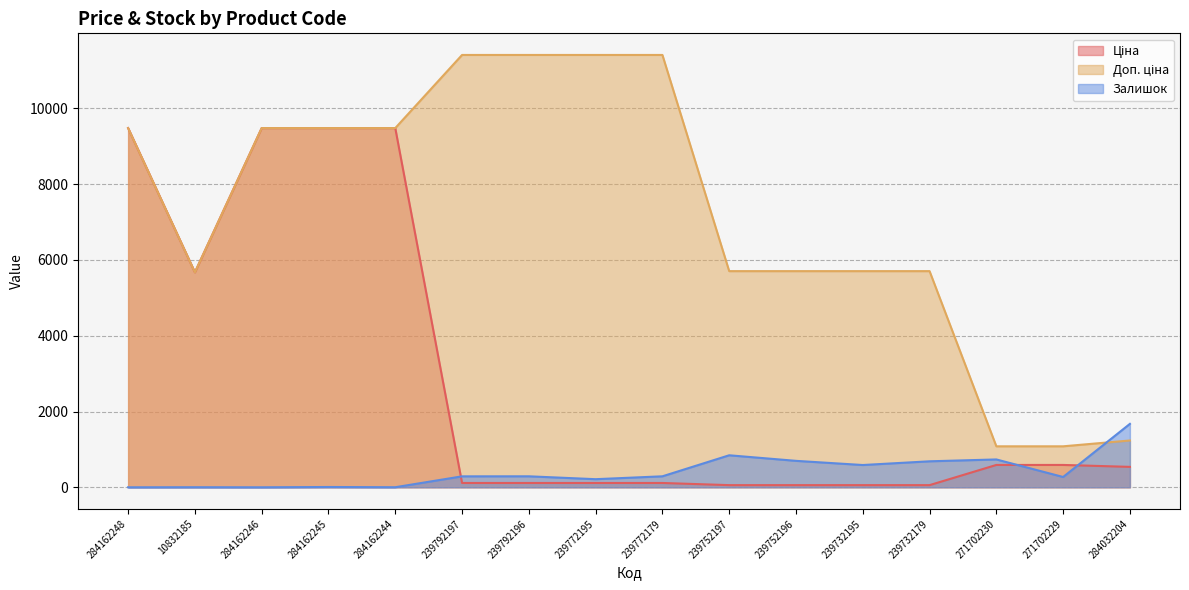

What is the difference between the second highest and second lowest values in the Доп. ціна series?

10328.3